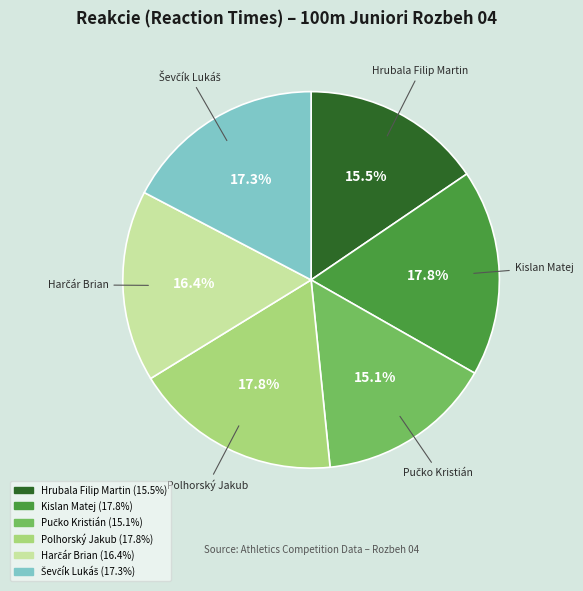

Count the number of slices in the pie.

6